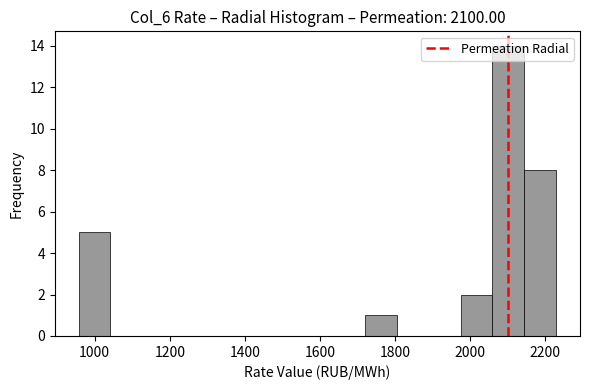

What is the height of the bar covering 1720 to 1800 on the x-axis? Neither the bar edges nor the heights are printed on the chart, so give them approximately, as read against the axes.

1